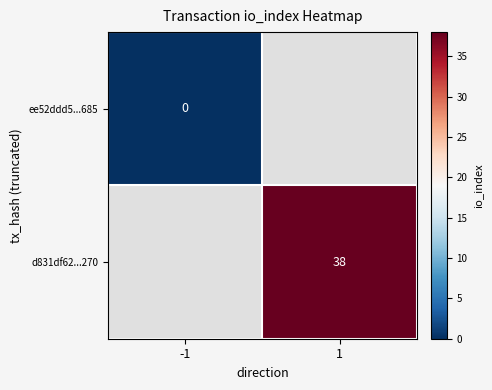

The d831df62...270 series shows 59 at 1. True or false?

False